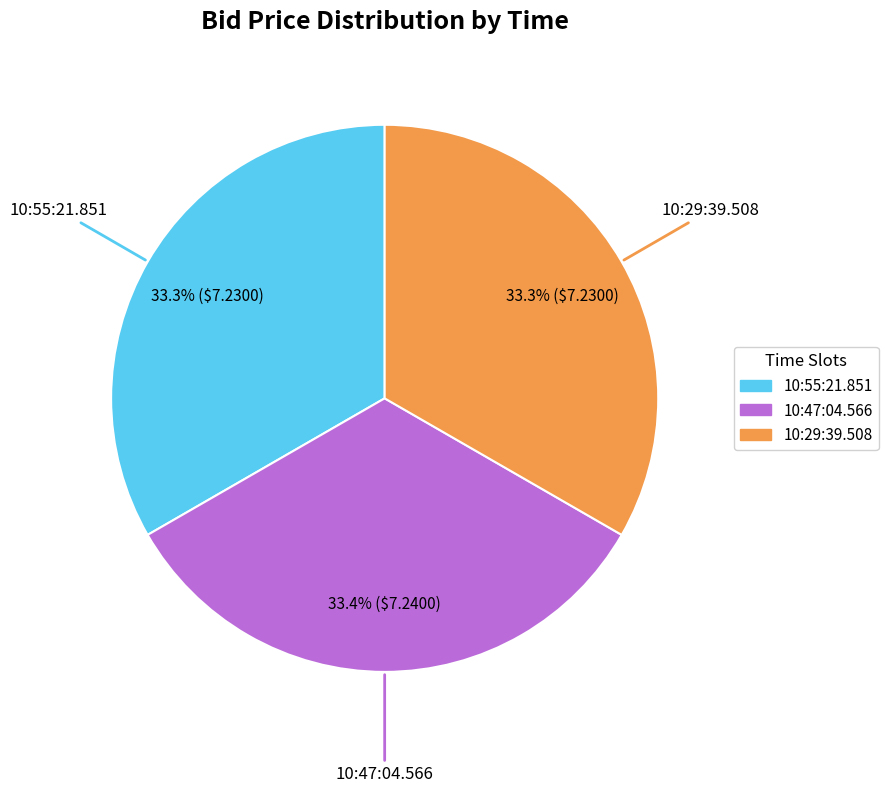

What portion of the pie excludes 10:29:39.508?

66.7%